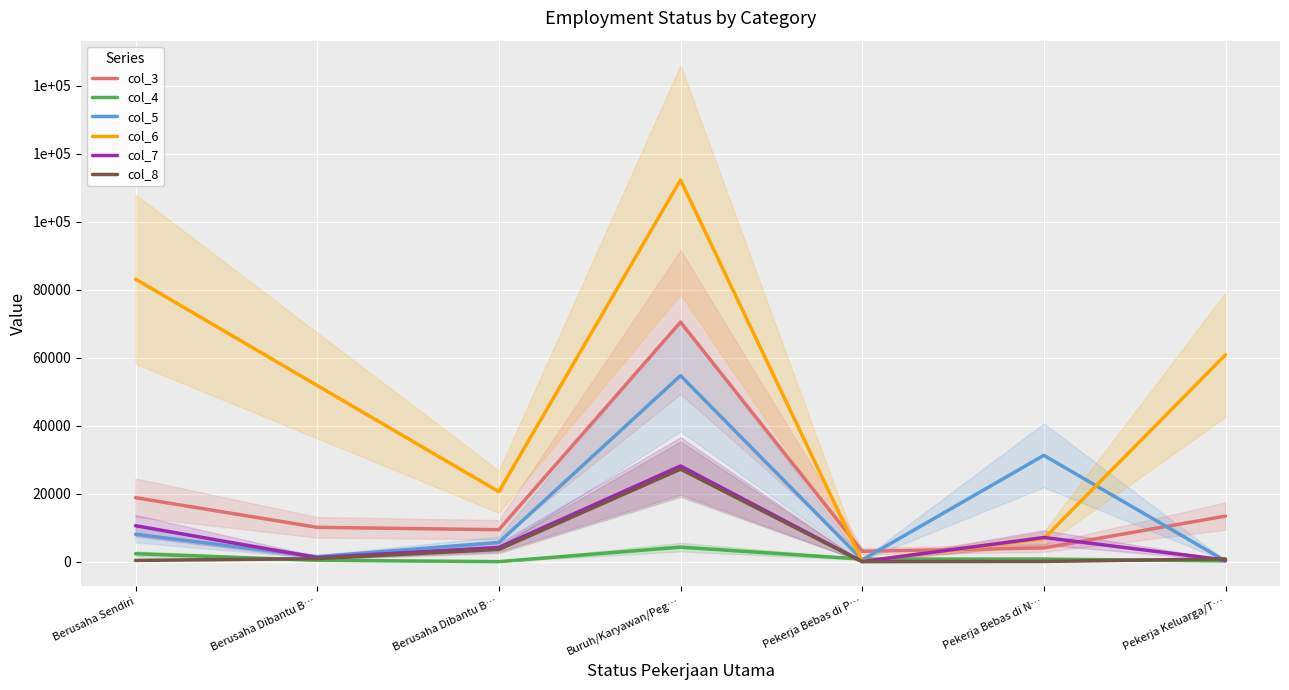

In col_6, how many points are lower than both neighbors (excluding endpoints)?

2